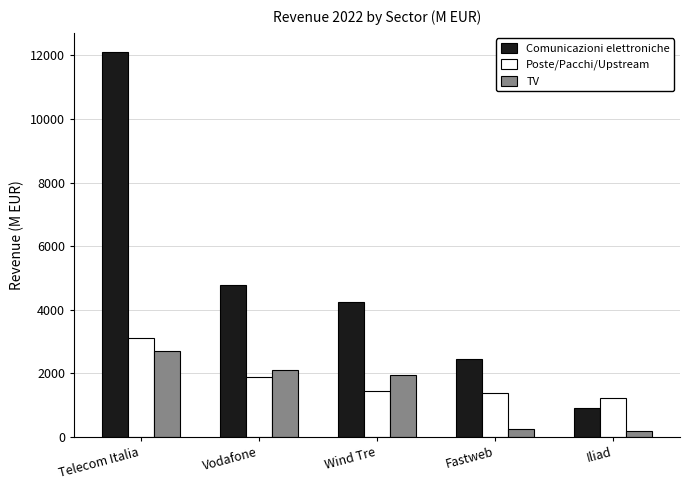

True or false: Comunicazioni elettroniche has a value of 4272.7 at Fastweb.

False